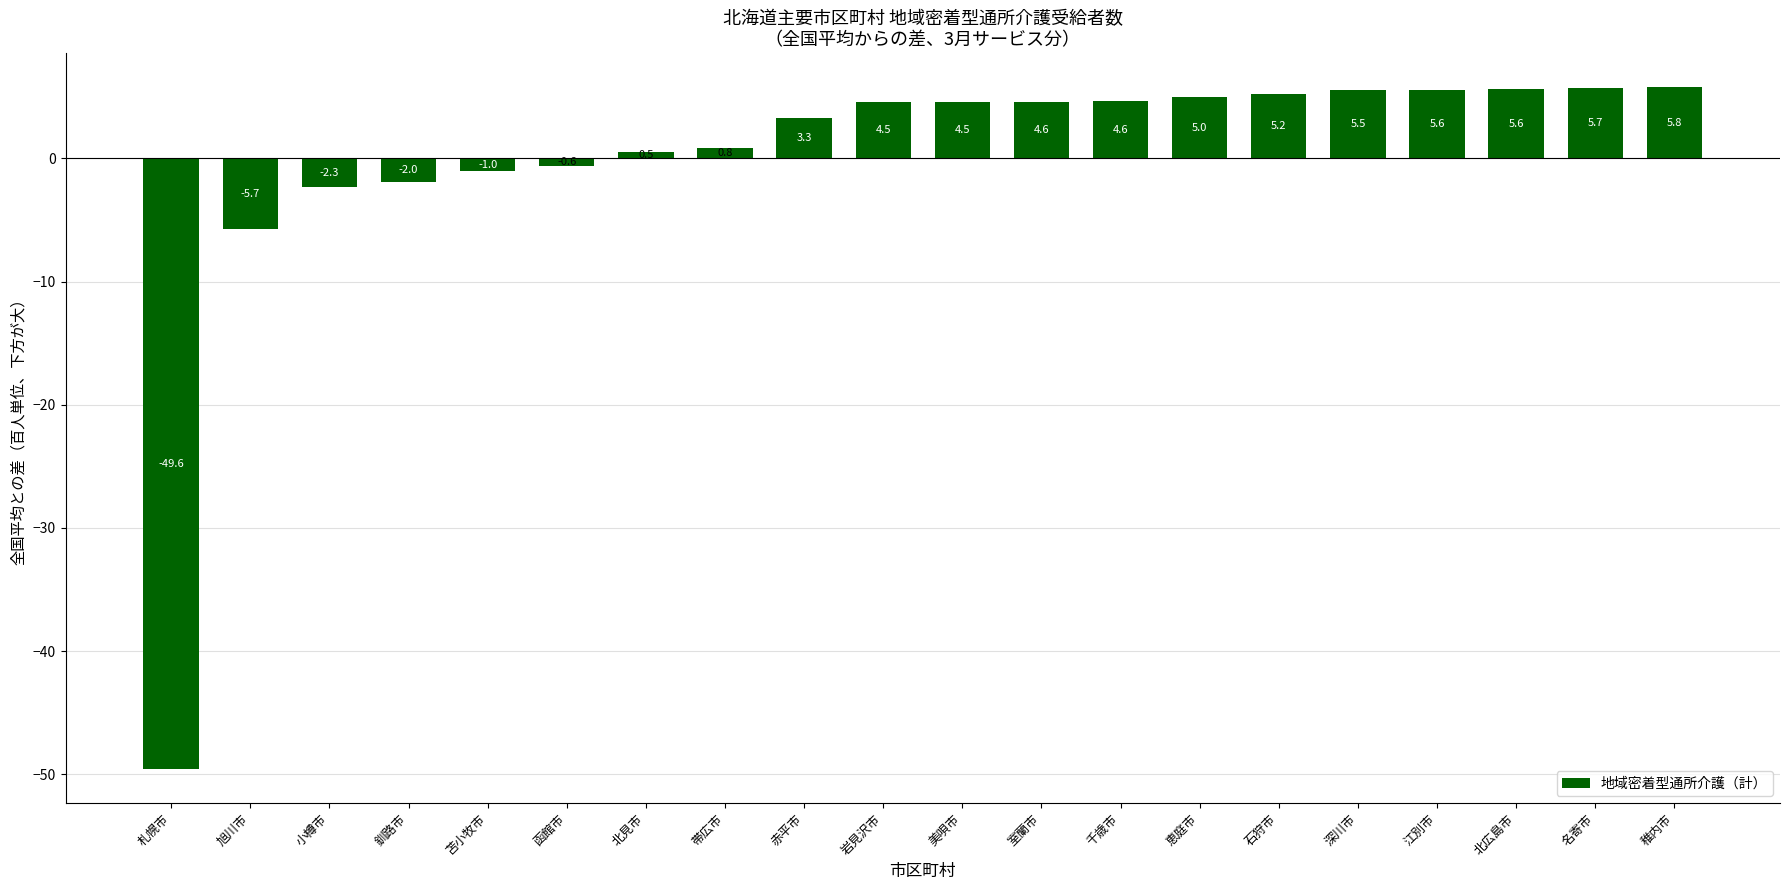

What is the label of the 3rd bar from the right?

北広島市